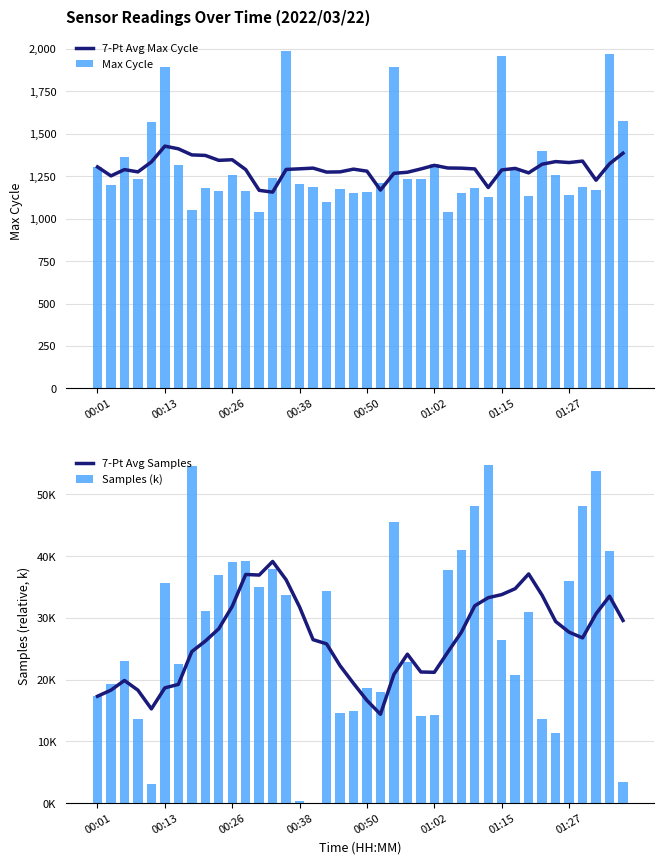

Reading left to right, extract all data points from this chart.

7-Pt Avg Max Cycle: 1305.0	1252.0	1289.0	1275.5	1334.2	1427.3	1411.6	1375.6	1372.6	1343.6	1347.0	1289.1	1166.9	1156.1	1290.0	1293.6	1297.7	1274.4	1275.6	1291.7	1279.7	1168.3	1267.0	1273.4	1292.9	1314.0	1298.4	1297.4	1293.0	1183.4	1287.0	1296.0	1269.7	1320.9	1336.1	1330.6	1339.1	1226.6	1323.1	1385.6
Max Cycle: 1305.0	1199.0	1363.0	1235.0	1569.0	1893.0	1317.0	1053.0	1178.0	1160.0	1259.0	1164.0	1037.0	1242.0	1990.0	1203.0	1189.0	1096.0	1172.0	1150.0	1158.0	1210.0	1894.0	1234.0	1232.0	1320.0	1041.0	1151.0	1179.0	1127.0	1959.0	1295.0	1136.0	1399.0	1258.0	1140.0	1187.0	1171.0	1971.0	1573.0
7-Pt Avg Samples: 17.3	18.3	19.9	18.3	15.3	18.7	19.2	24.5	26.2	28.2	31.9	37.0	36.9	39.1	36.2	31.8	26.5	25.8	22.3	19.4	16.6	14.4	20.9	24.1	21.2	21.2	24.5	27.7	32.0	33.3	33.8	34.7	37.1	33.7	29.4	27.7	26.8	30.7	33.5	29.6
Samples (k): 17.3	19.3	23.0	13.6	3.1	35.7	22.6	54.5	31.1	37.0	39.0	39.3	35.0	38.0	33.8	0.3	0.0	34.3	14.6	14.9	18.7	18.1	45.5	22.9	14.1	14.2	37.8	41.1	48.2	54.7	26.4	20.8	30.9	13.6	11.4	36.0	48.2	53.7	40.8	3.3